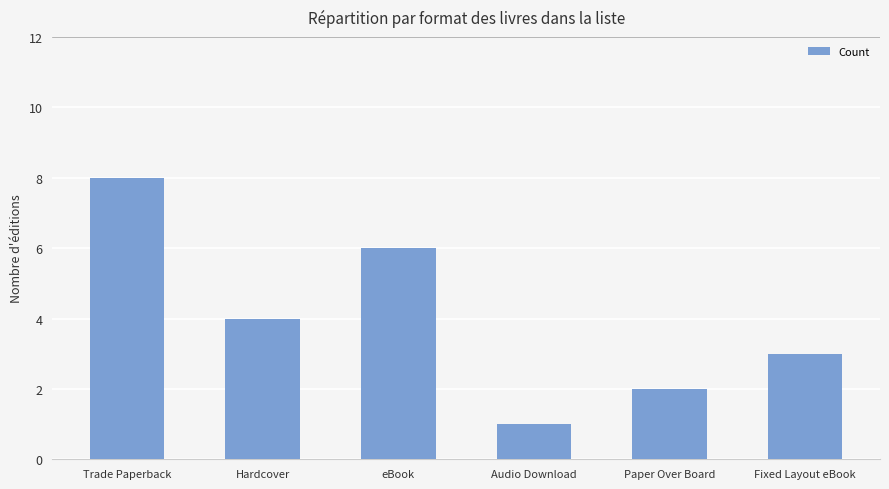

How many bars are there in total?

6